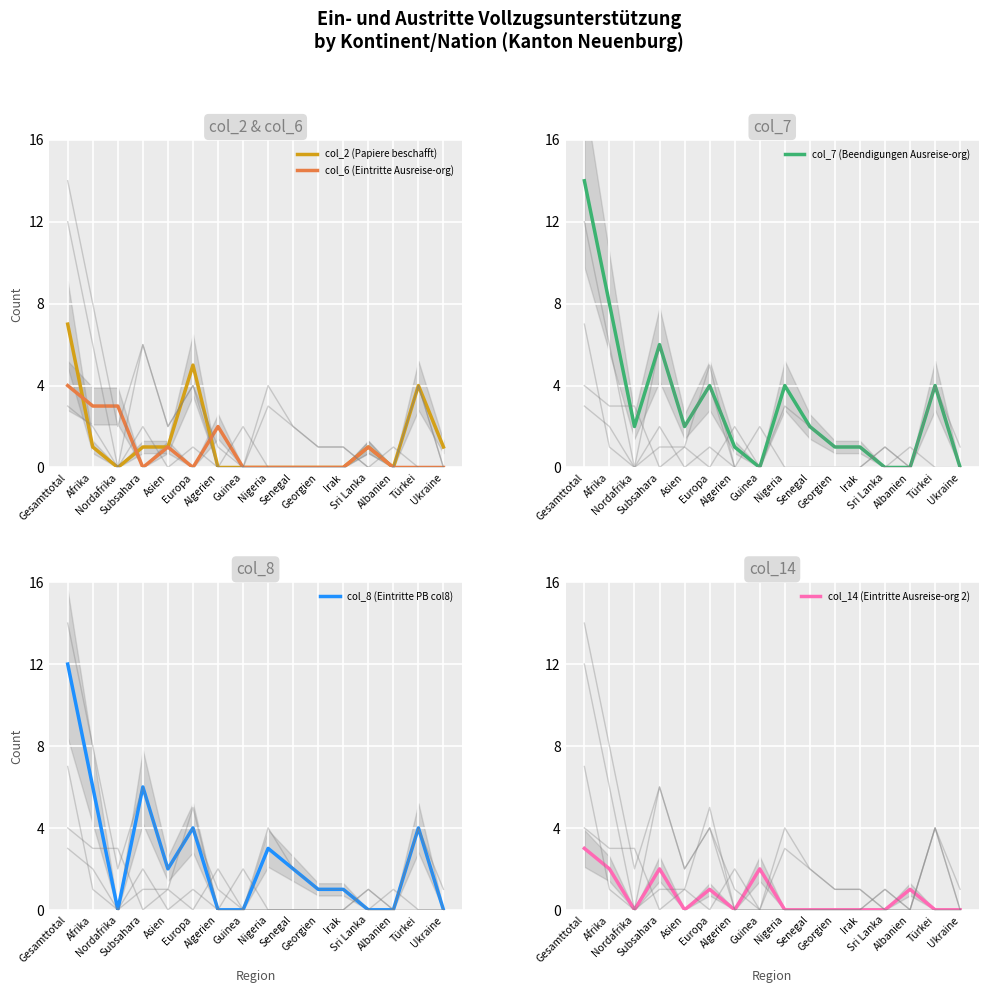

Reading left to right, transcribe all the data shown in this chart.

col_2 (Papiere beschafft): Gesamttotal=7	Afrika=1	Nordafrika=0	Subsahara=1	Asien=1	Europa=5	Algerien=0	Guinea=0	Nigeria=0	Senegal=0	Georgien=0	Irak=0	Sri Lanka=1	Albanien=0	Türkei=4	Ukraine=1
col_6 (Eintritte Ausreise-org): Gesamttotal=4	Afrika=3	Nordafrika=3	Subsahara=0	Asien=1	Europa=0	Algerien=2	Guinea=0	Nigeria=0	Senegal=0	Georgien=0	Irak=0	Sri Lanka=1	Albanien=0	Türkei=0	Ukraine=0
col_7 (Beendigungen Ausreise-org): Gesamttotal=14	Afrika=8	Nordafrika=2	Subsahara=6	Asien=2	Europa=4	Algerien=1	Guinea=0	Nigeria=4	Senegal=2	Georgien=1	Irak=1	Sri Lanka=0	Albanien=0	Türkei=4	Ukraine=0
col_8 (Eintritte PB col8): Gesamttotal=12	Afrika=6	Nordafrika=0	Subsahara=6	Asien=2	Europa=4	Algerien=0	Guinea=0	Nigeria=3	Senegal=2	Georgien=1	Irak=1	Sri Lanka=0	Albanien=0	Türkei=4	Ukraine=0
col_14 (Eintritte Ausreise-org 2): Gesamttotal=3	Afrika=2	Nordafrika=0	Subsahara=2	Asien=0	Europa=1	Algerien=0	Guinea=2	Nigeria=0	Senegal=0	Georgien=0	Irak=0	Sri Lanka=0	Albanien=1	Türkei=0	Ukraine=0